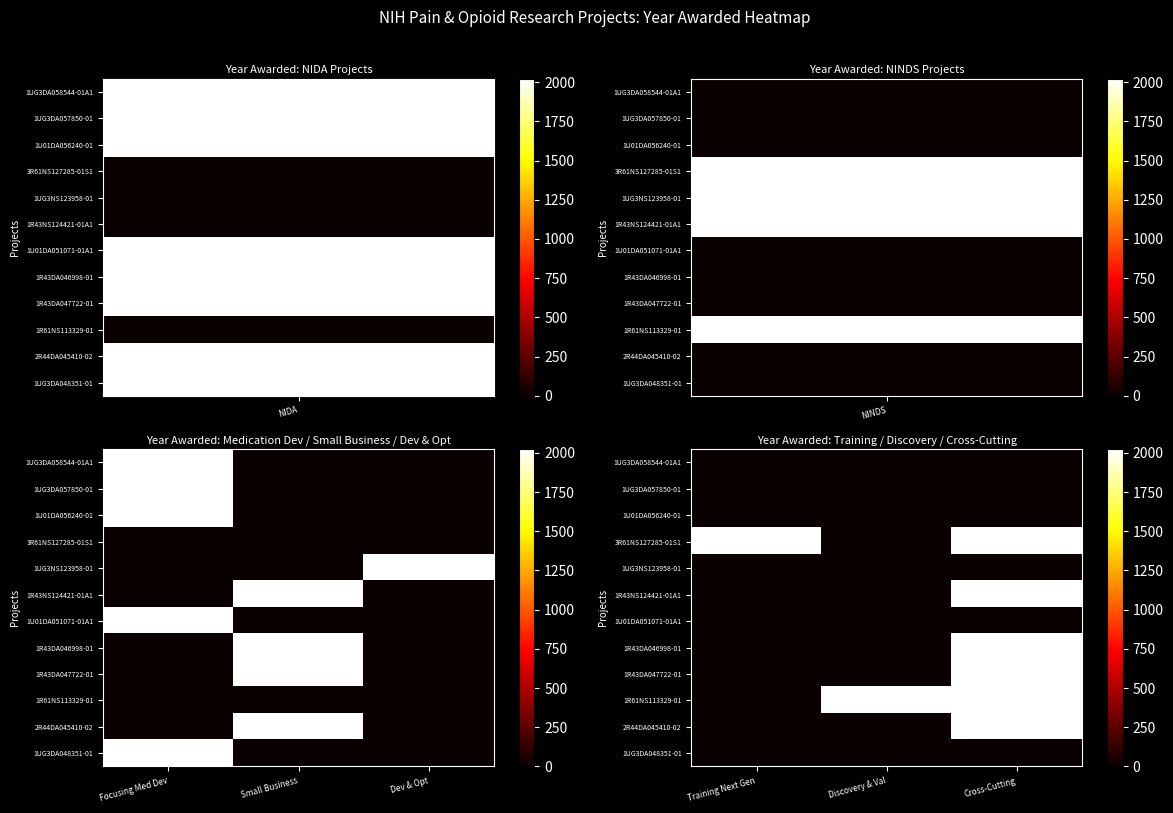

Rank the series at Cross-Cutting from highest to lowest value.

3R61NS127285-01S1, 1R43NS124421-01A1, 1R43DA046998-01, 1R43DA047722-01, 1R61NS113329-01, 2R44DA045410-02, 1UG3DA058544-01A1, 1UG3DA057850-01, 1U01DA056240-01, 1UG3NS123958-01, 1U01DA051071-01A1, 1UG3DA048351-01